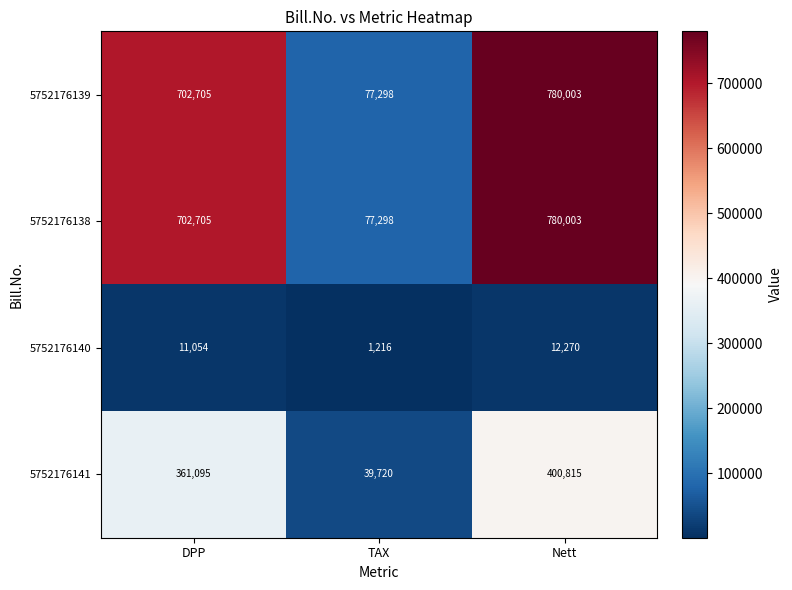

At which category does the chart reach its minimum across all series?

TAX